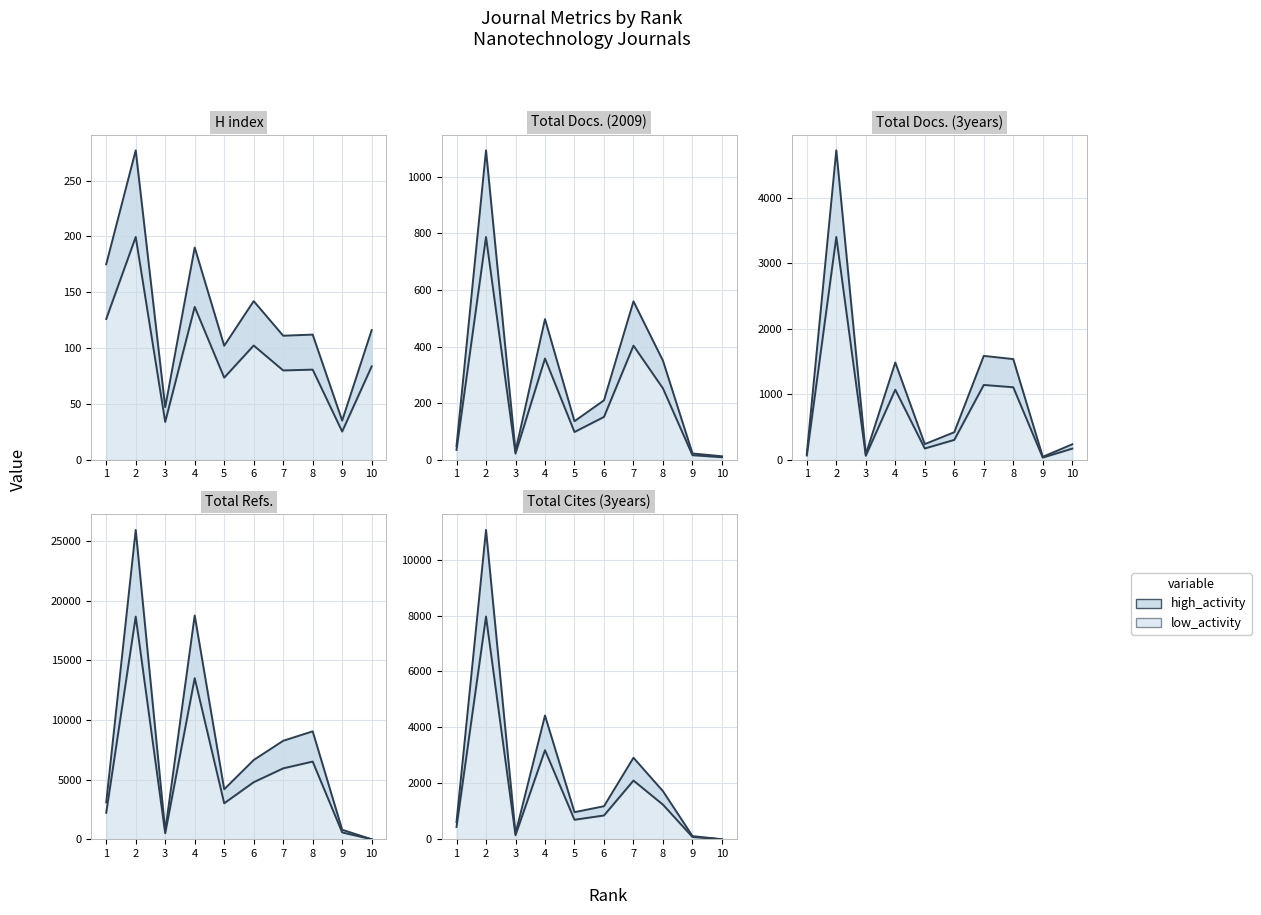

What is the average value of the H index series?

131